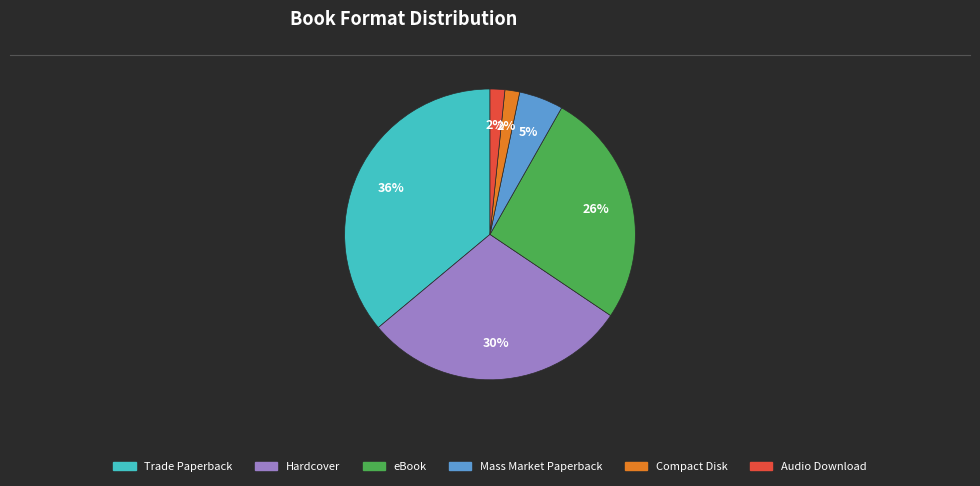

To the nearest percent, what is the difference between the largest and smallest slice percentages?

34%